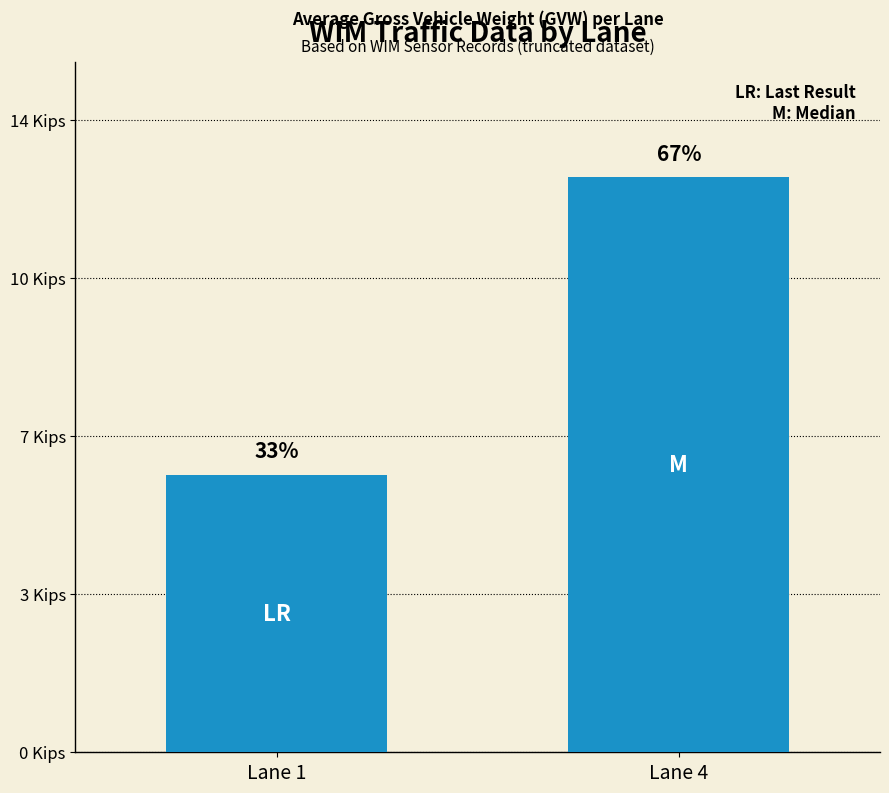

What is the sum of all values?

19.4